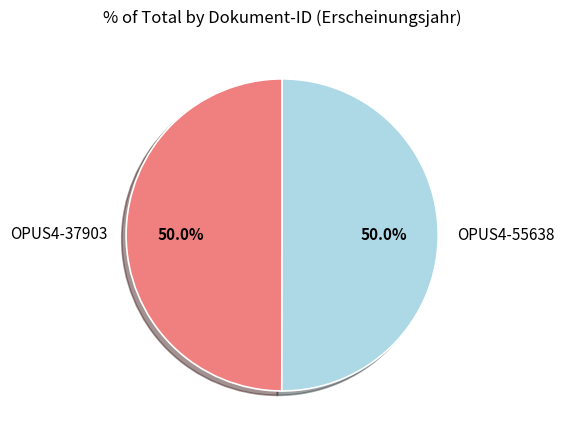

Combined, what portion of the pie is OPUS4-37903 and OPUS4-55638?

100.0%